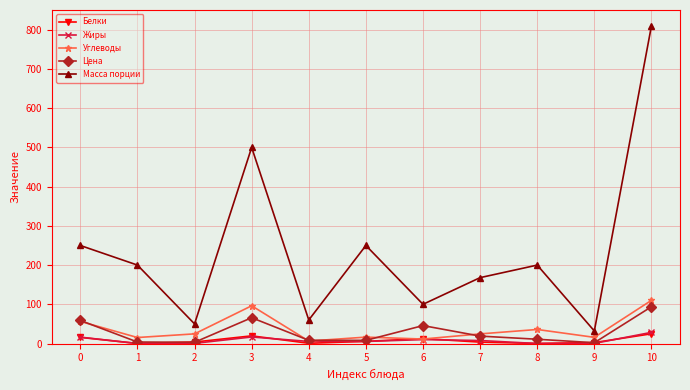

True or false: Цена and Углеводы intersect in this chart.

True